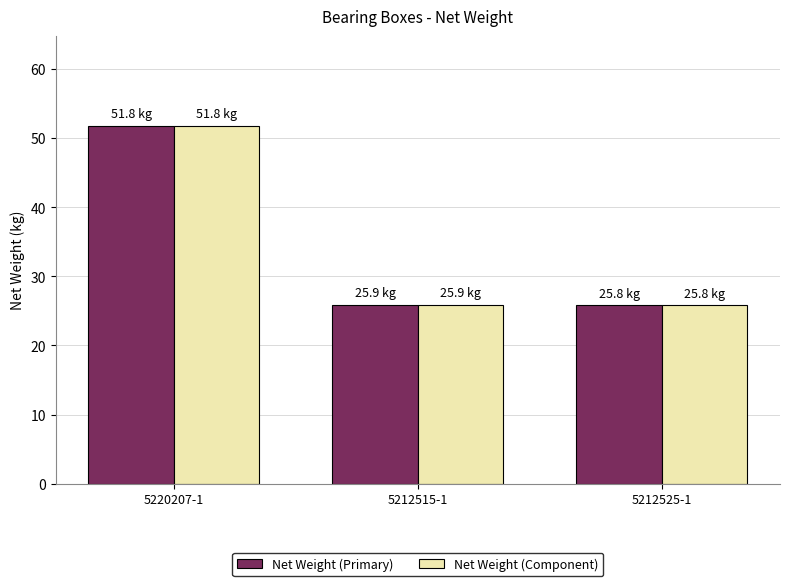

How many bars are there in each group?

2